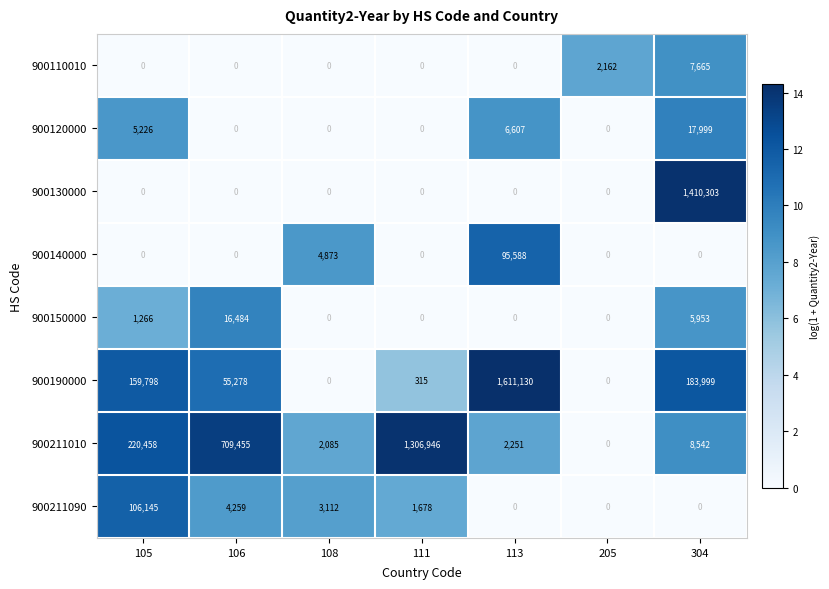

What is the sum of all 900130000 values?

1410303